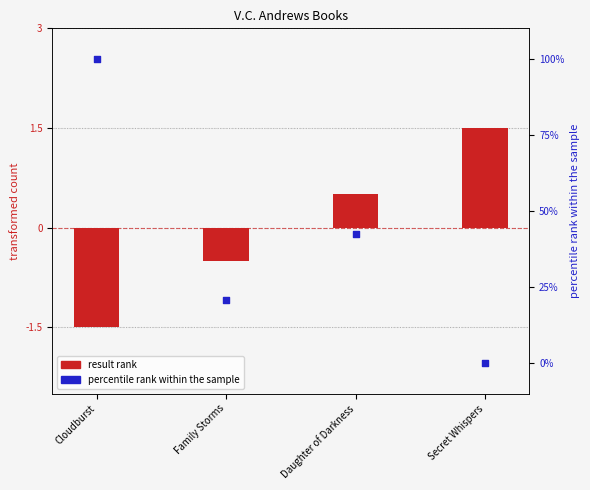

Which series reaches the minimum Y coordinate?

result rank